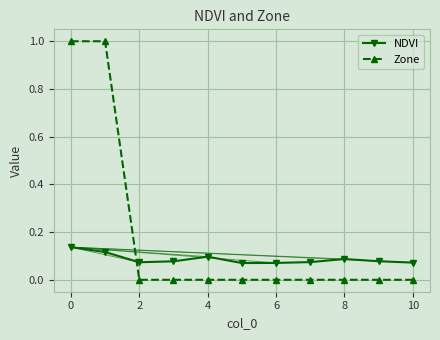

What is the greatest value displayed?

1.0